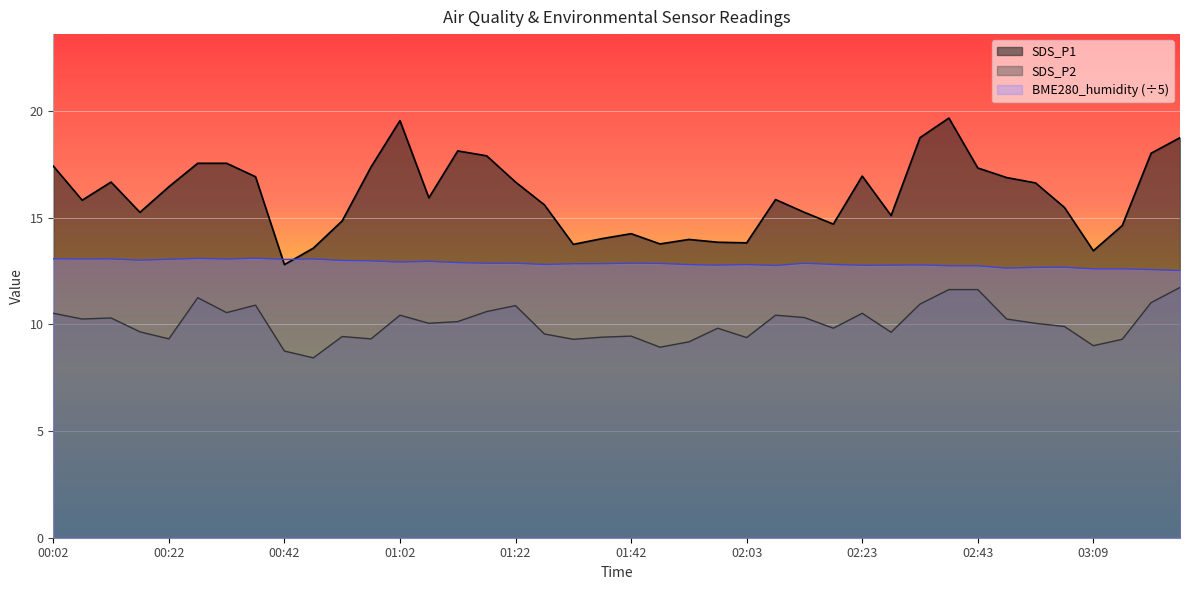

Where does the SDS_P1 series first go above 15?

00:02